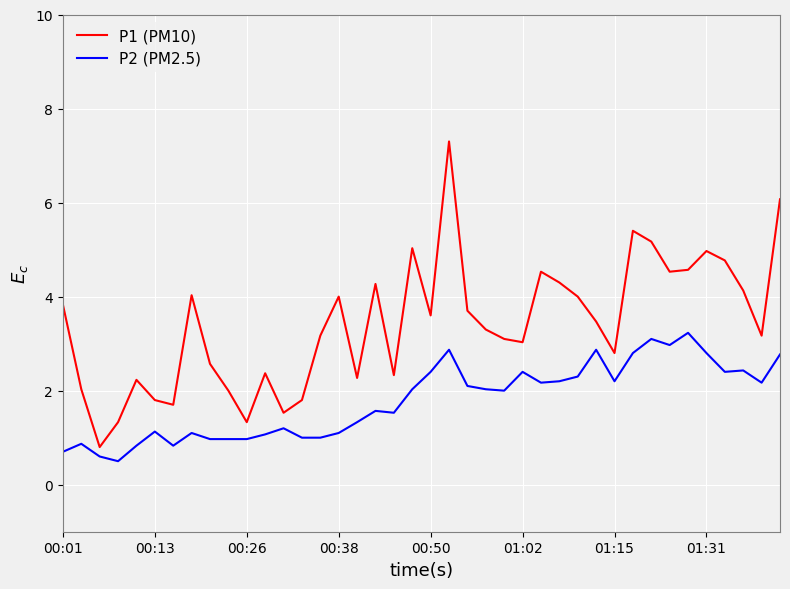

What is the minimum value shown in the chart?

0.5